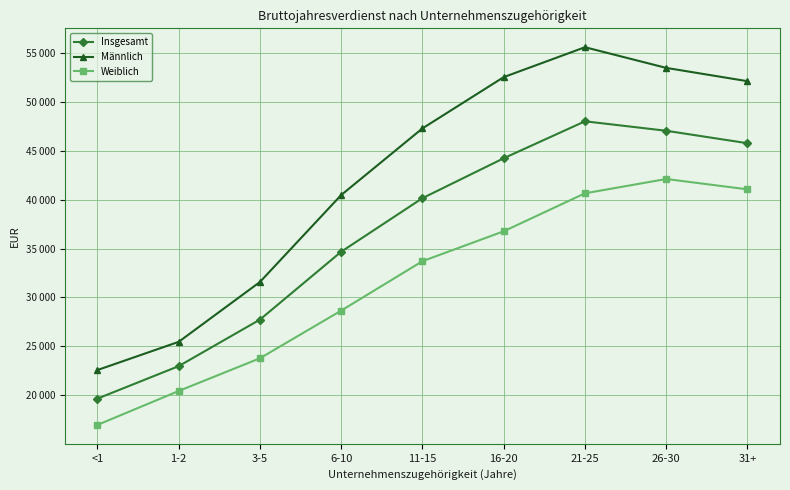

True or false: Männlich has a value of 6444 at 3-5.

False